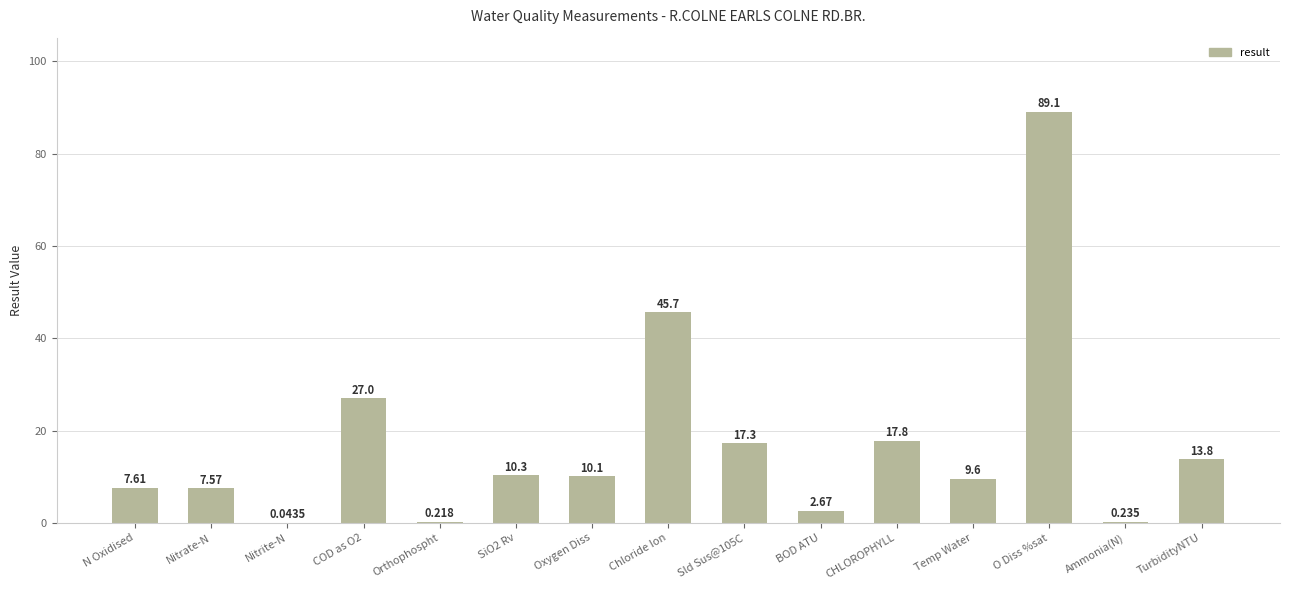

Which label corresponds to the largest value in the chart?

O Diss %sat